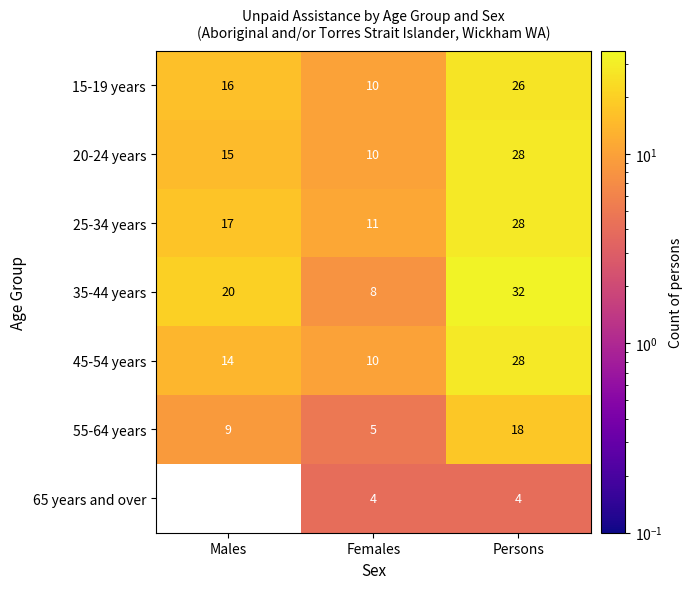

Is the value of 45-54 years at Persons greater than the value of 65 years and over at Persons?

Yes